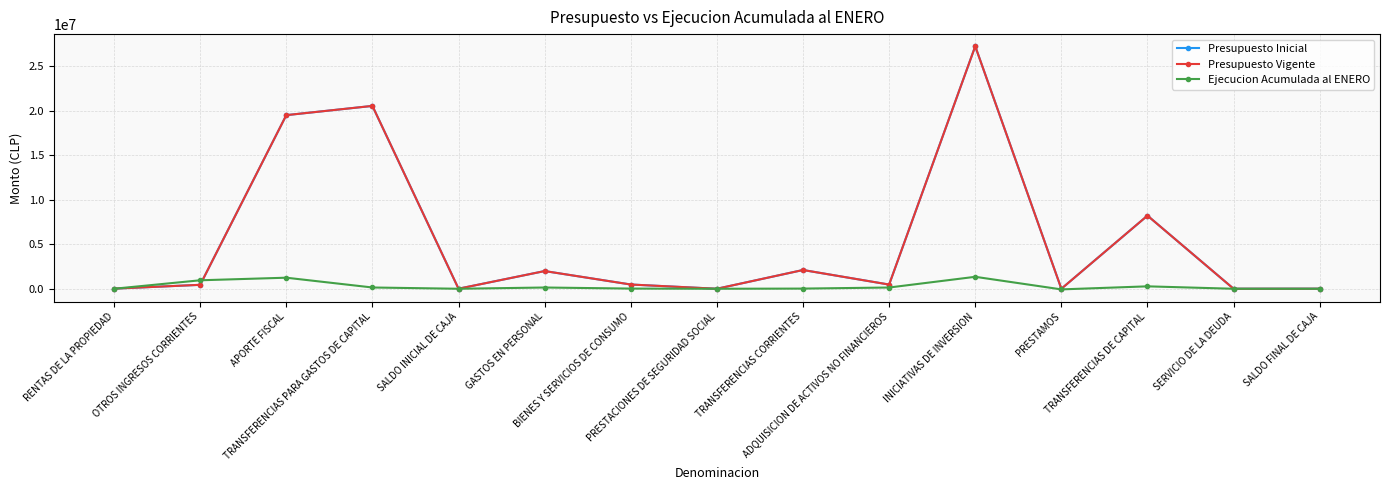

What is the maximum value shown in the chart?

27266218